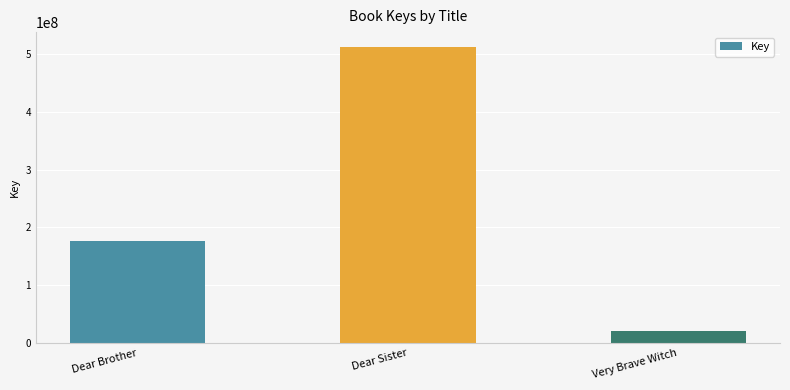

What is the difference between the maximum and minimum values?

490755582